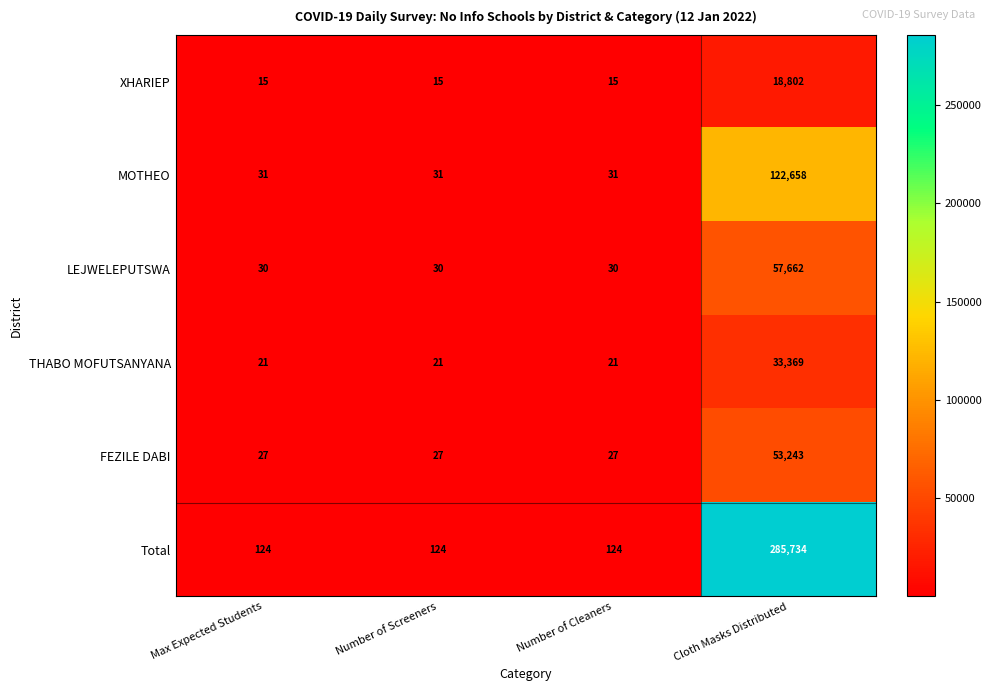

What is the sum of the Total values at Cloth Masks Distributed and Number of Screeners?

285858